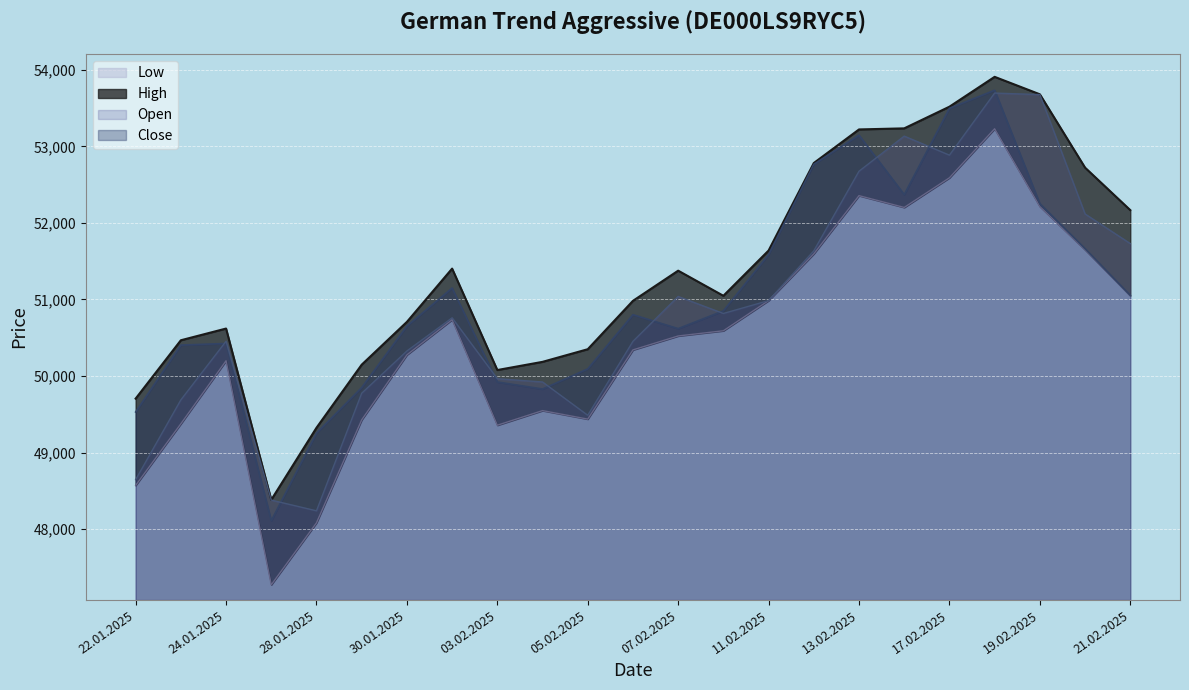

How many interior local valleys does the Close series have?

4